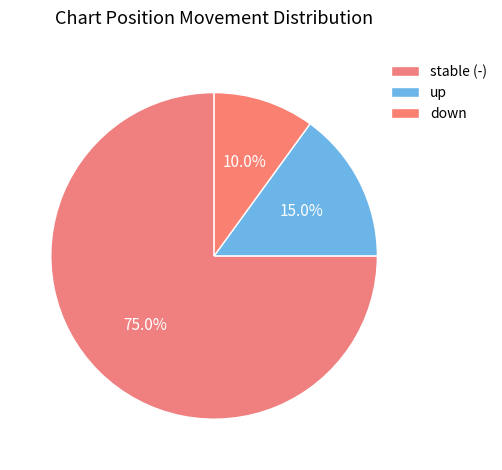

Which category has the biggest portion of the pie?

-